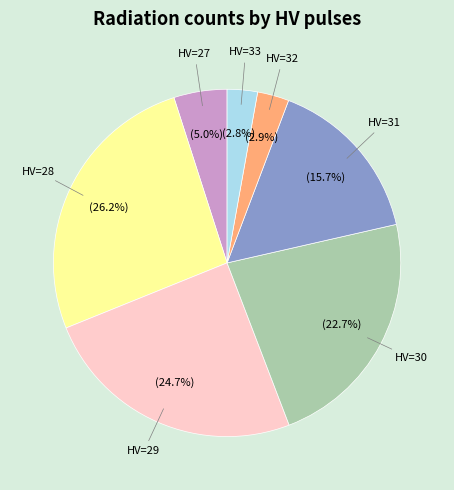

Is there a majority slice in this chart?

No